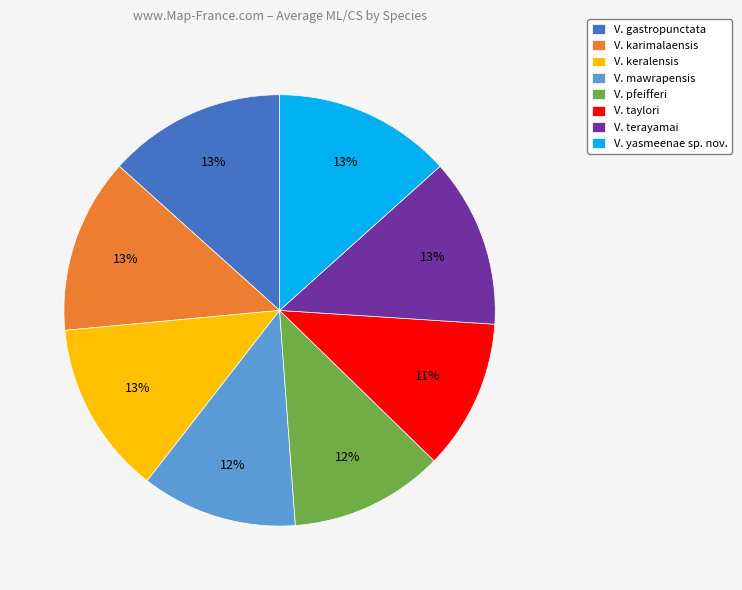

How many segments does this pie chart have?

8